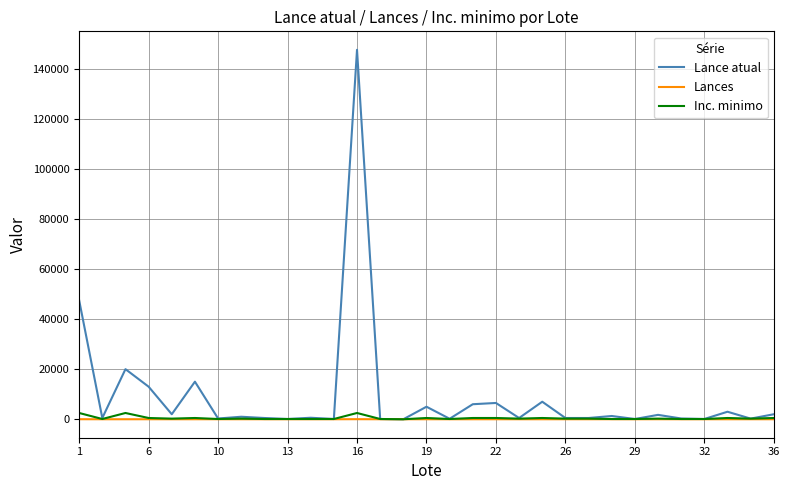

Which series has the largest total across all categories?

Lance atual